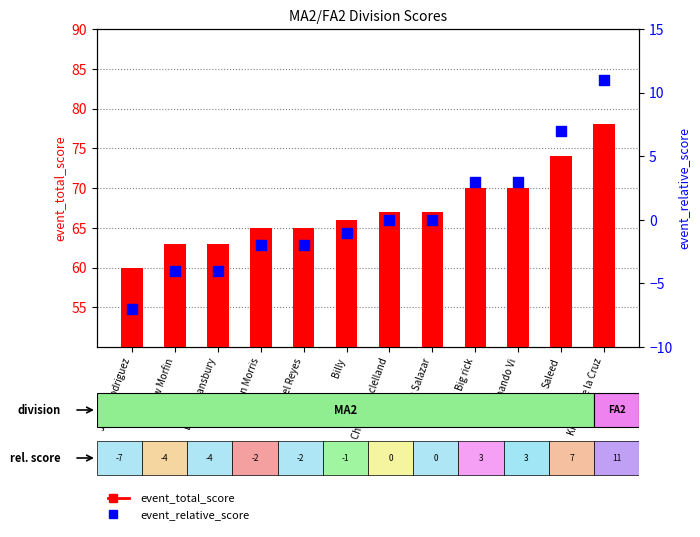

Which series has the widest spread of Y values?

event_total_score